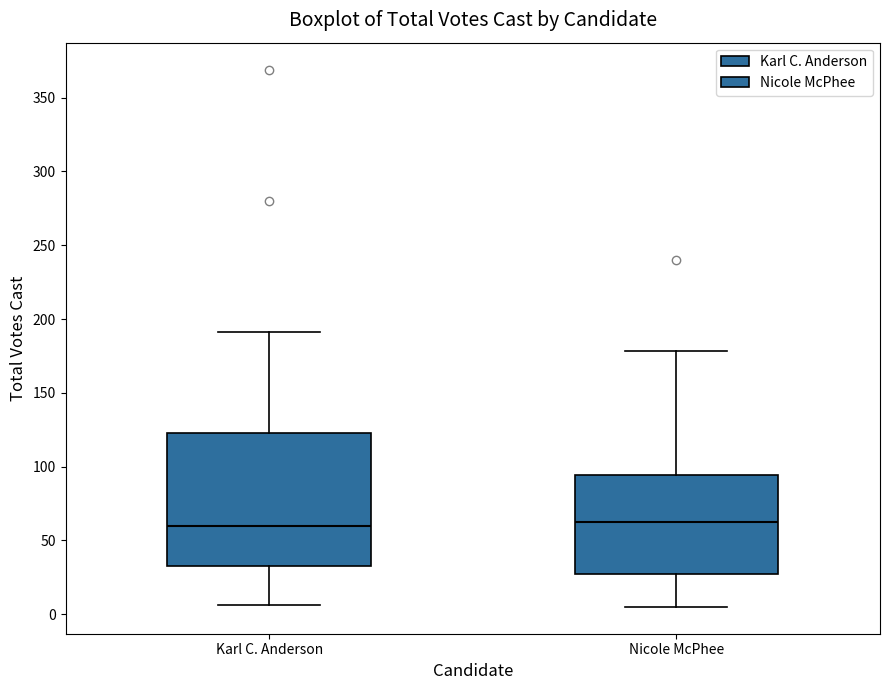

Where is the upper edge of the box for Nicole McPhee on the y-axis? The values are not printed on the chart, so give them approximately, as read against the axis.

95